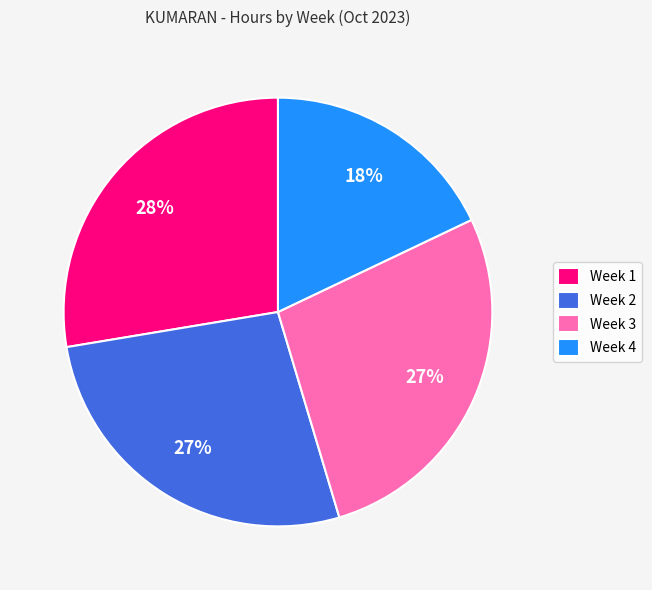

Is the sum of Week 2 and Week 4 greater than half?

No